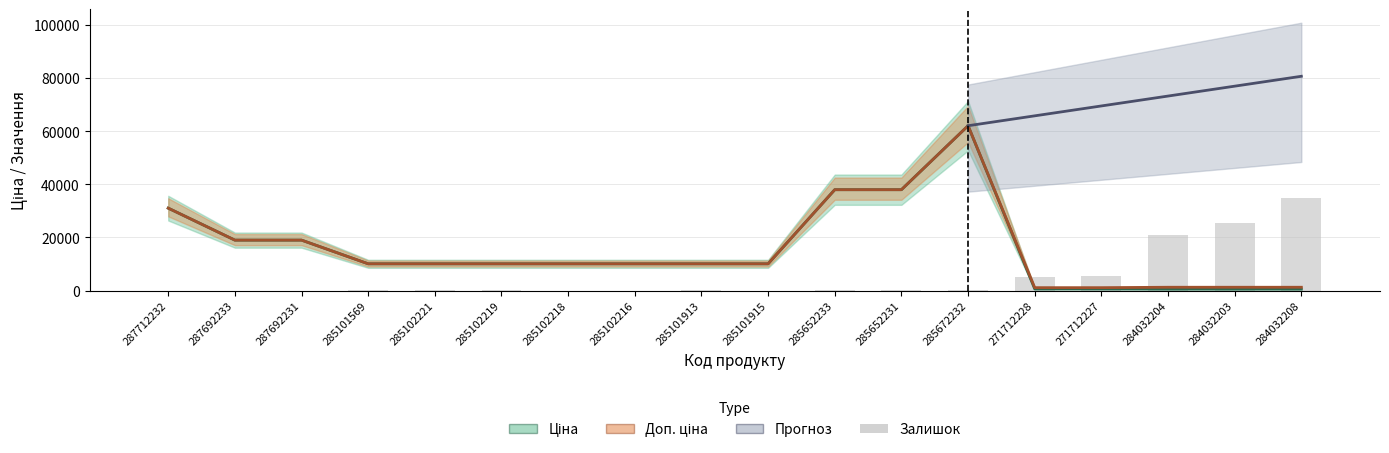

What is the difference between the Ціна values at 284032203 and 287692233?

18460.7